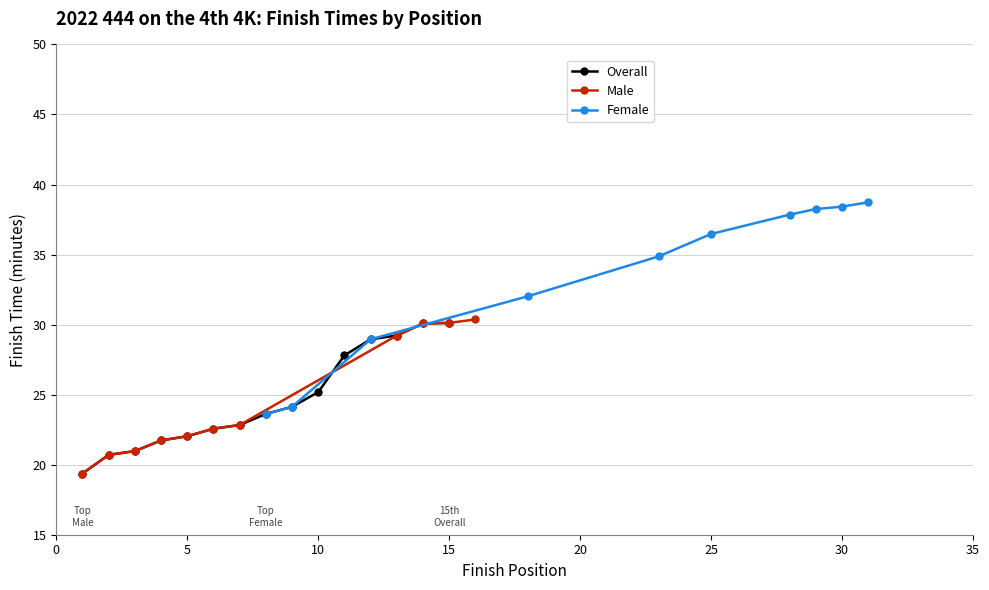

What is the highest value of the Overall series?

30.1